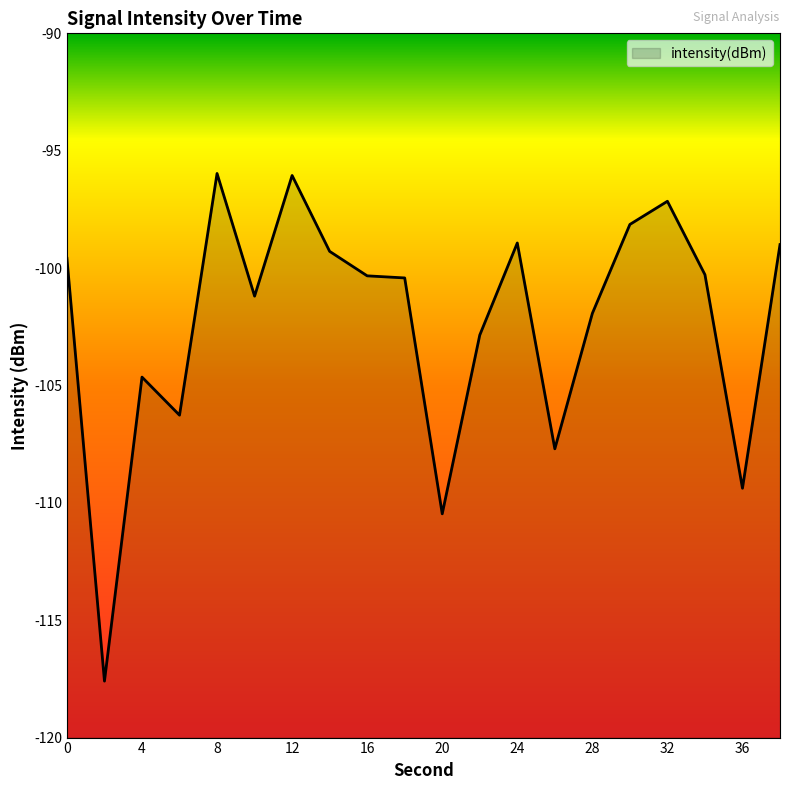

How many data points are above -100?

8